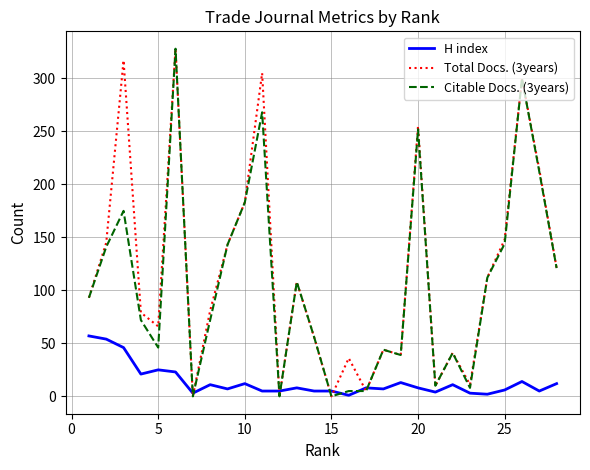

How many times do Citable Docs. (3years) and H index cross each other?

8